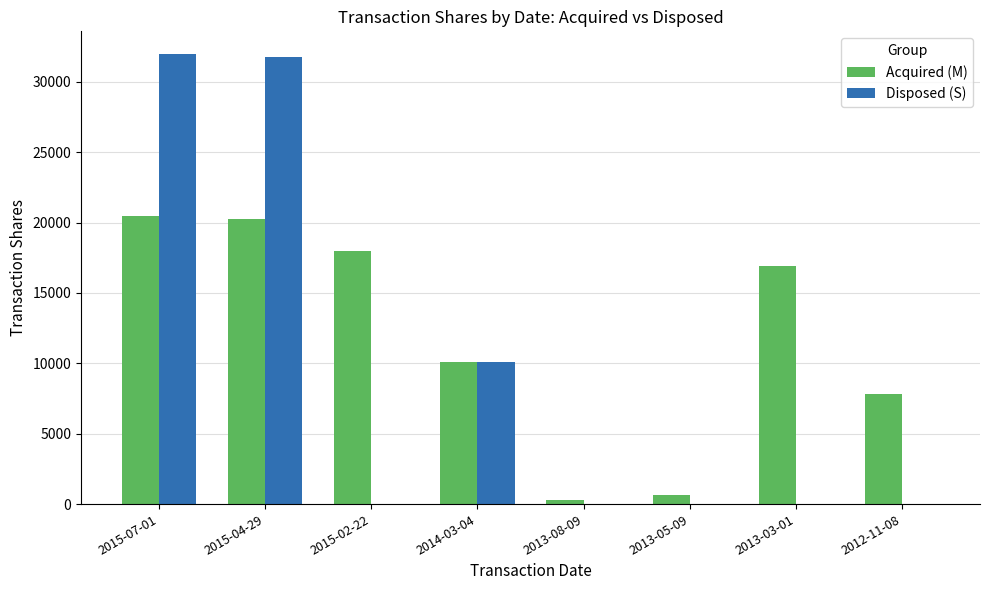

Reading left to right, extract all data points from this chart.

Acquired (M): 20446	20243	17995	10121	267	621	16888	7809
Disposed (S): 31989	31787	0	10121	0	0	0	0